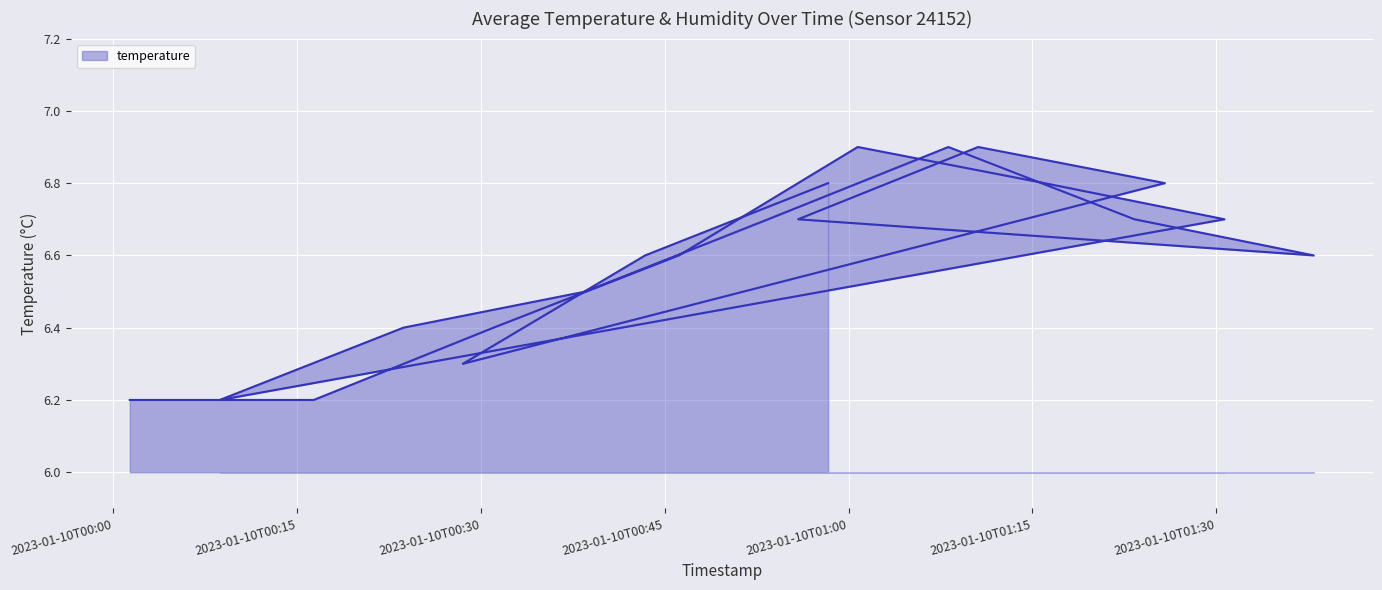

Does the chart display data point markers on the line(s)?

No